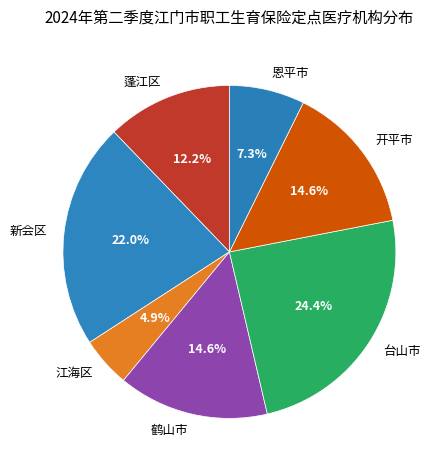

What is the largest slice in the pie chart?

台山市